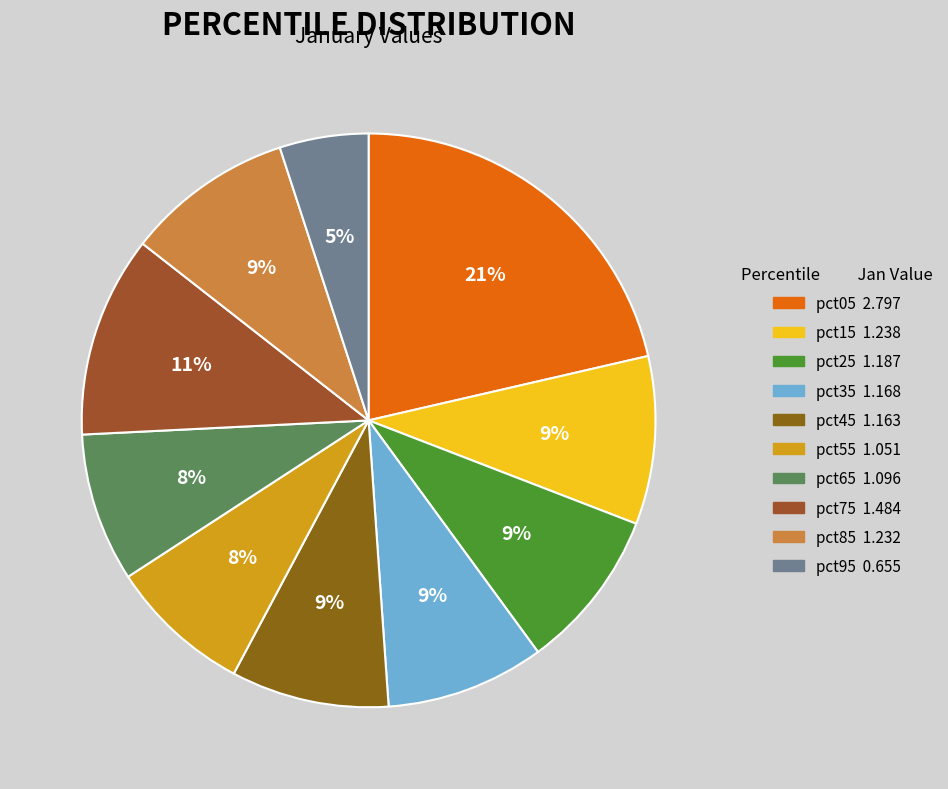

To the nearest percent, what portion does pct75 represent?

11%